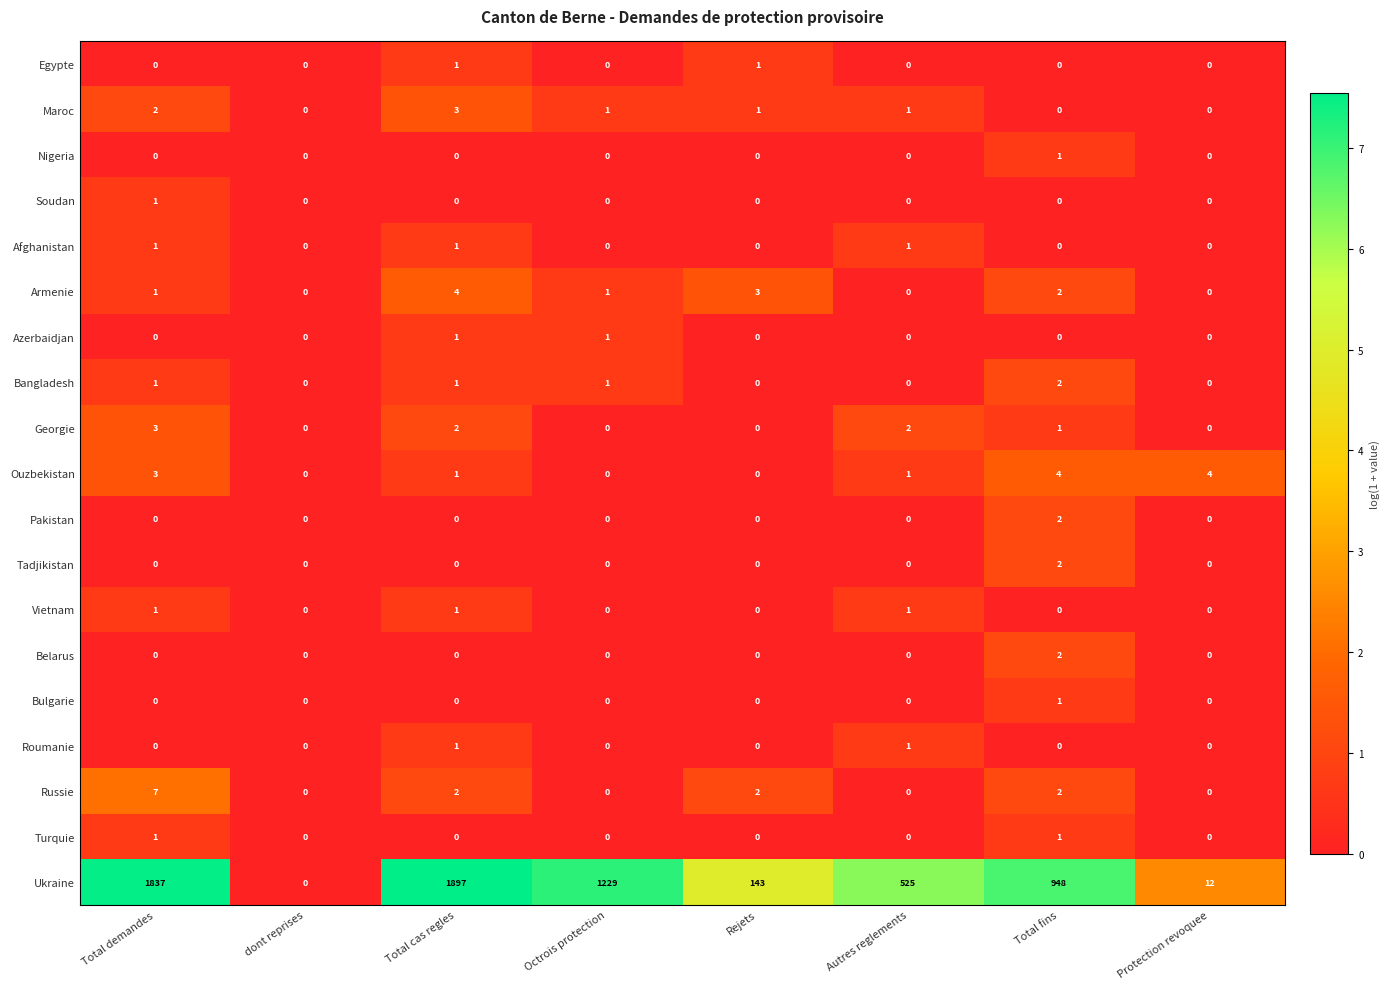

Which series changed the most between Total demandes and Autres reglements?

Ukraine